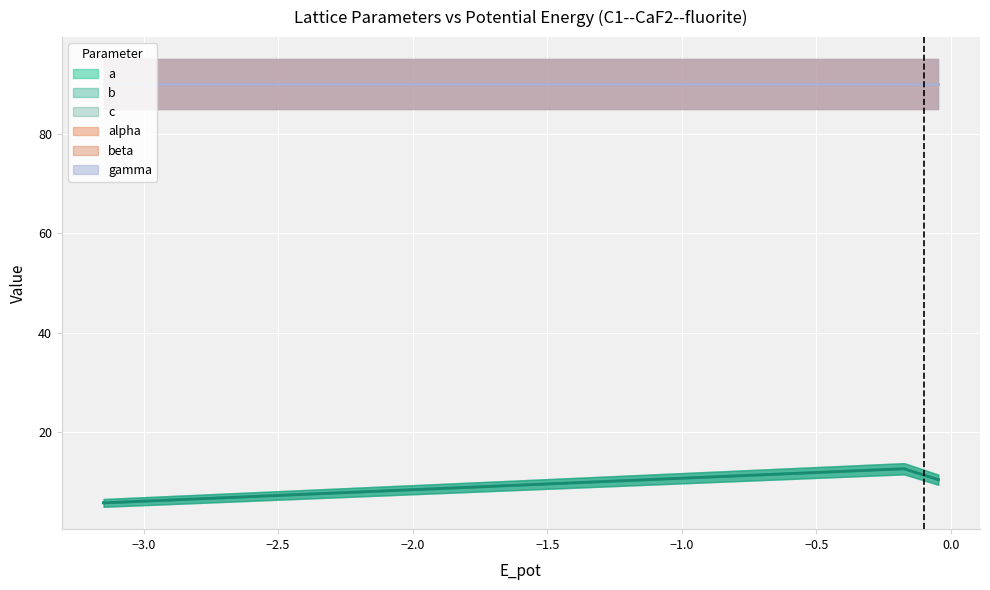

What is the value of the b point at the 4th from the left?

10.4